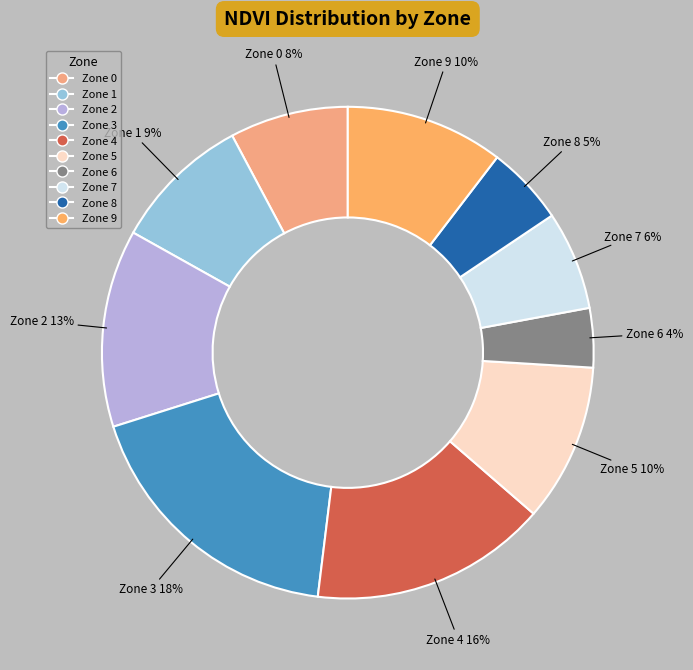

Between Zone 6 and Zone 3, which is larger?

Zone 3